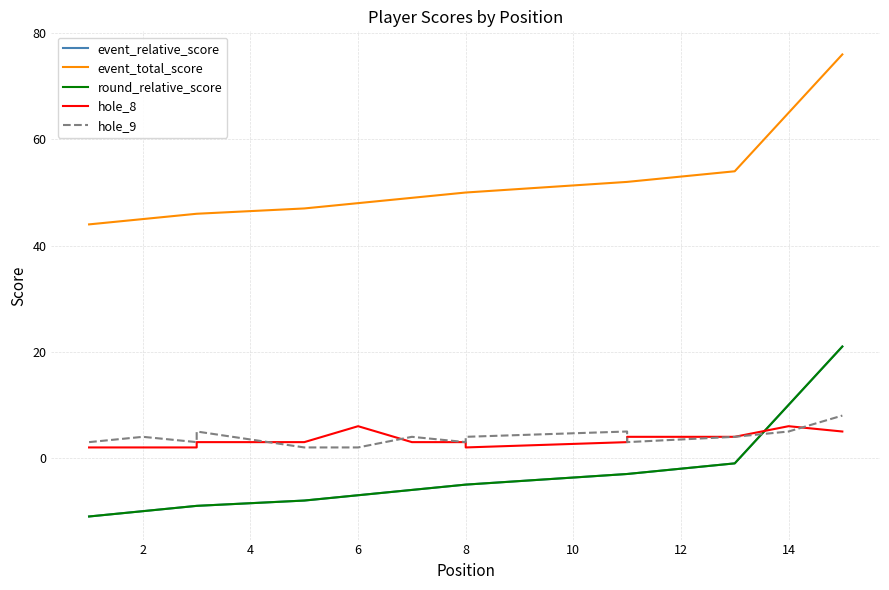

What is the label of the 14th point from the right?

2